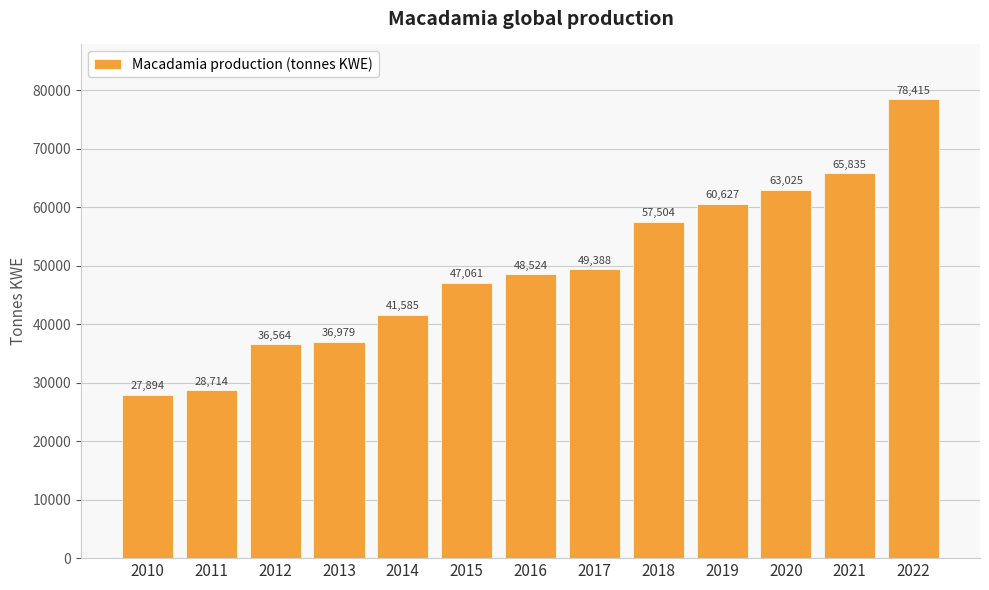

What is the sum of the values at 2012 and 2017?

85952